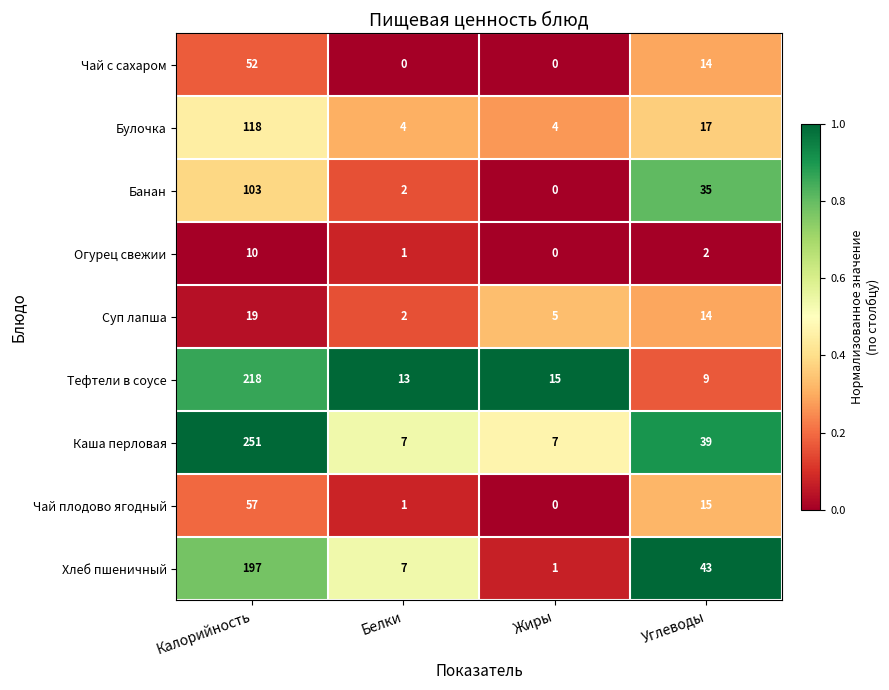

What is the spread (max minus min) of values at Белки?

13